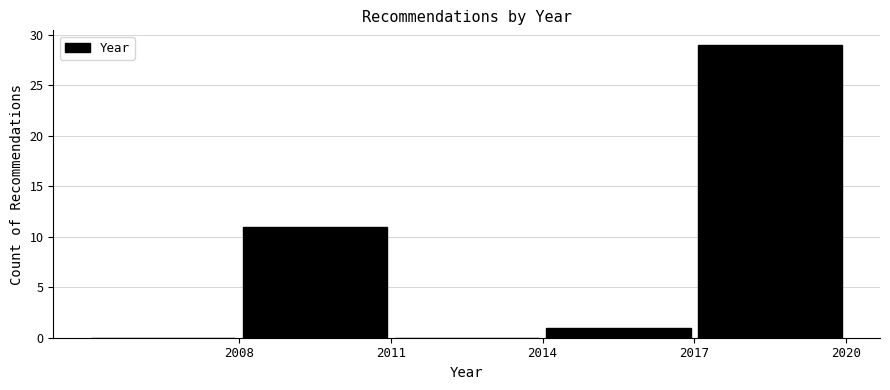

Reading left to right, list every bar in this chart as the range it spans on the x-axis followed by its height. The values are not printed on the chart, so give them approximately, as read against the axis.

2005 to 2008: 0
2008 to 2011: 11
2011 to 2014: 0
2014 to 2017: 1
2017 to 2020: 29